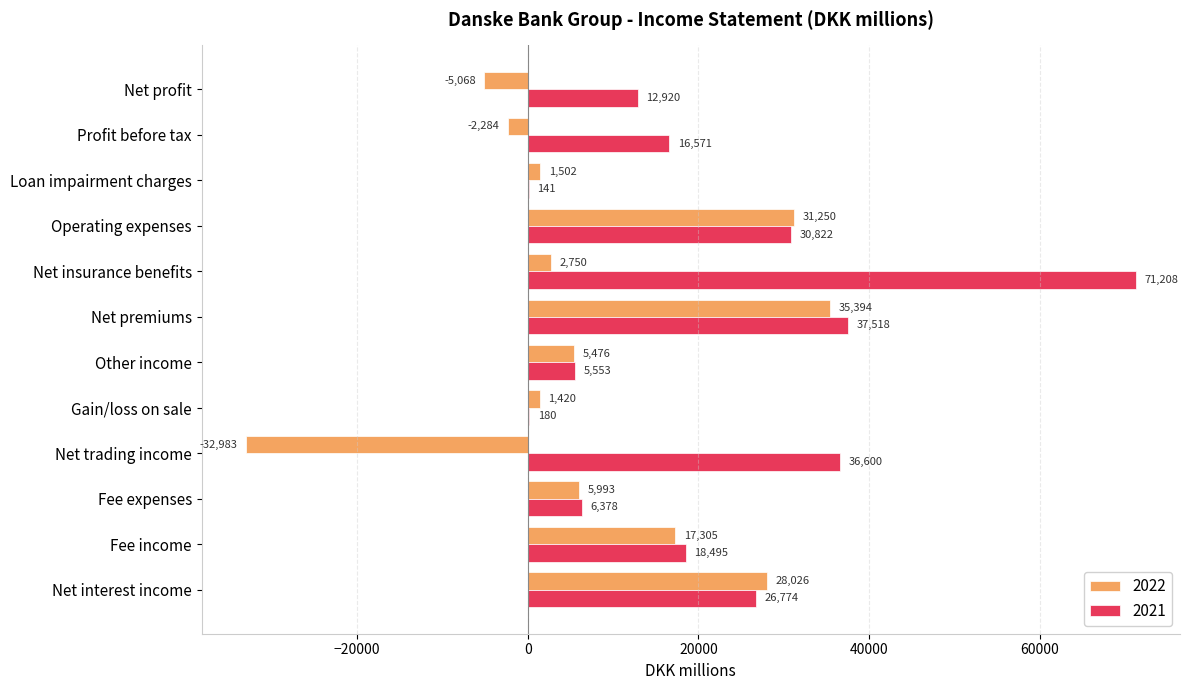

Which category has the highest value across all series?

Net insurance benefits